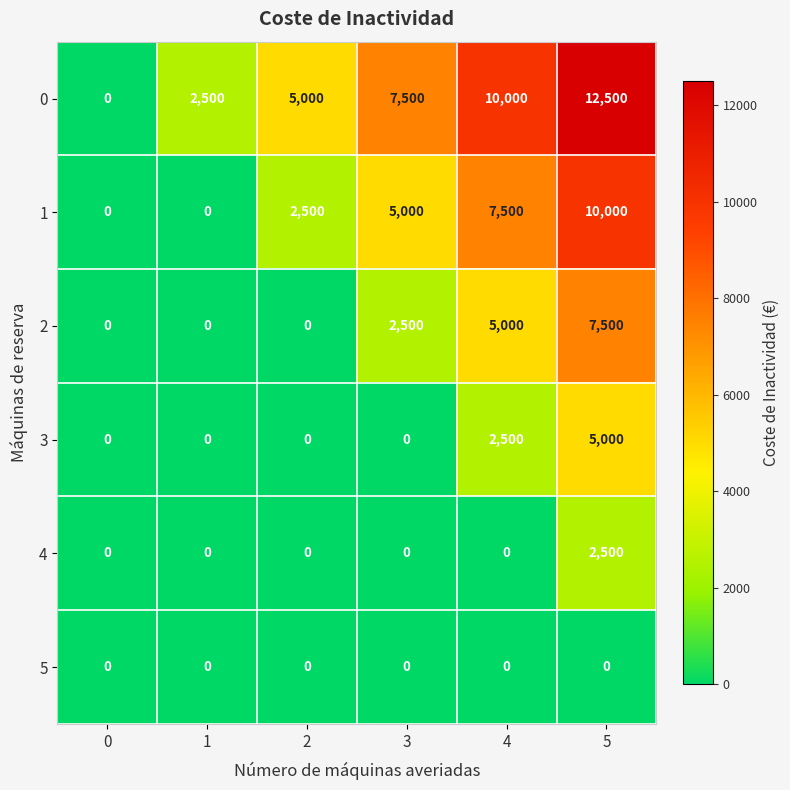

What is the spread (max minus min) of values at 1?

2500